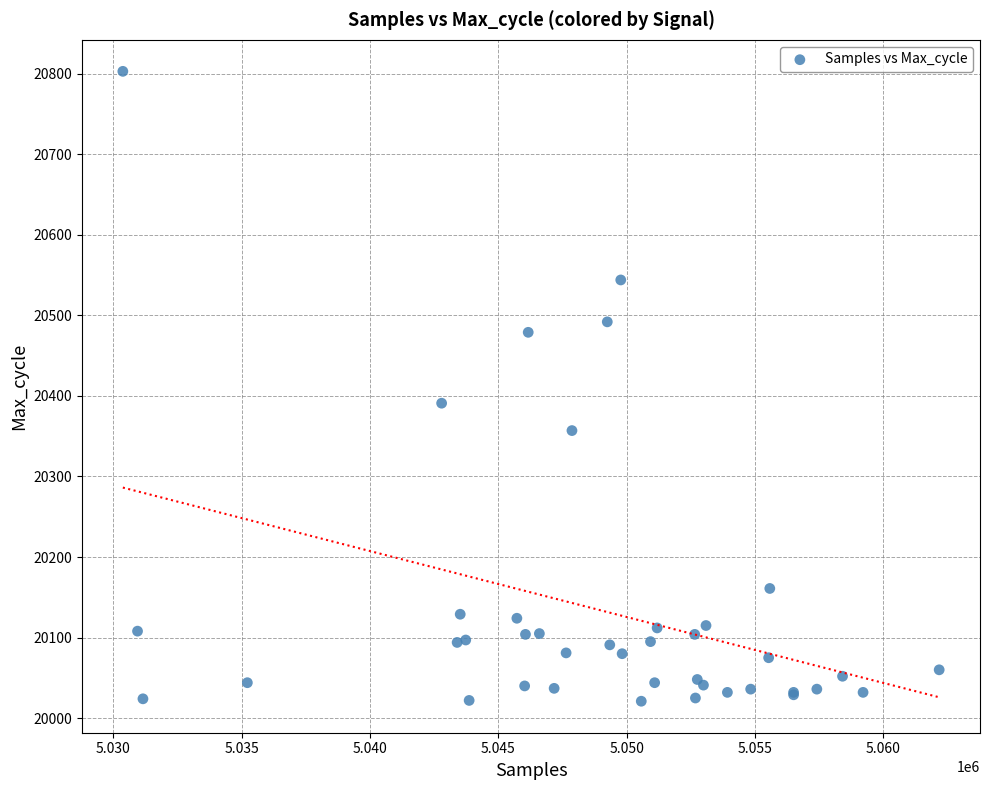

What Y value in the scatter plot is closest to 20412?

20391